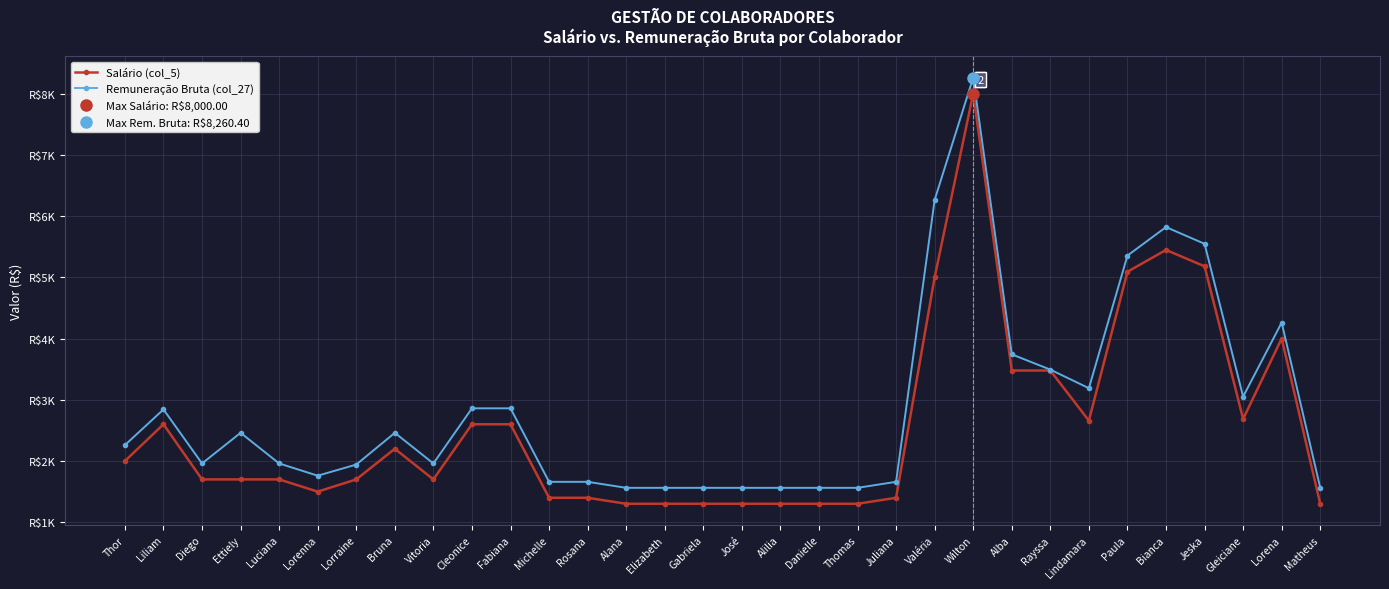

What is the label of the 1st point from the left?

Thor